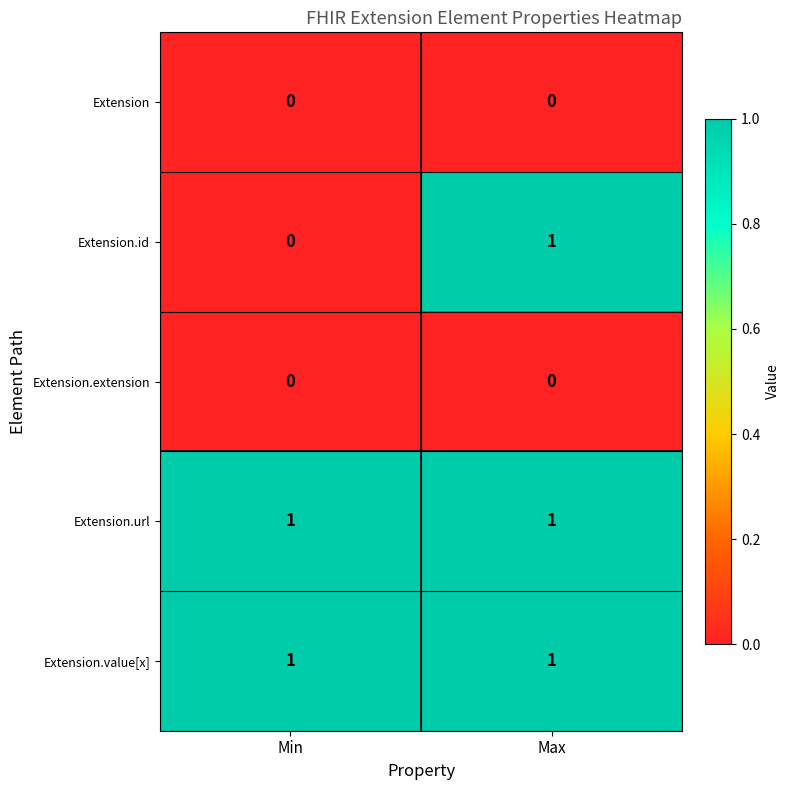

At which category is the sum across all series the highest?

Max